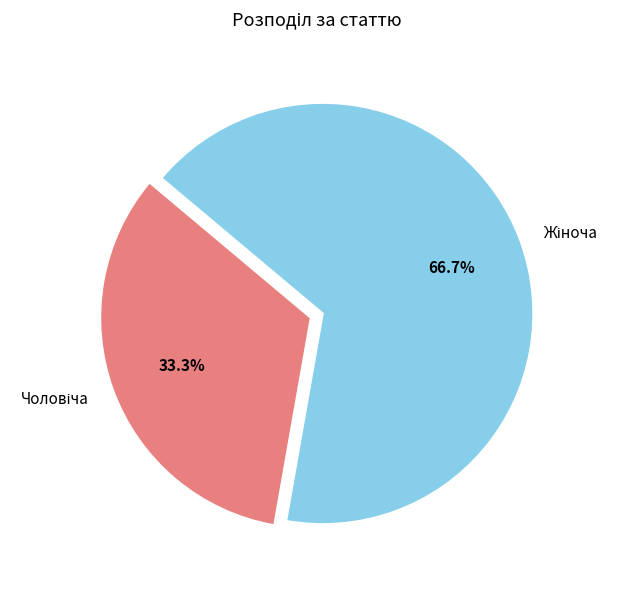

Does any single category account for the majority?

Yes